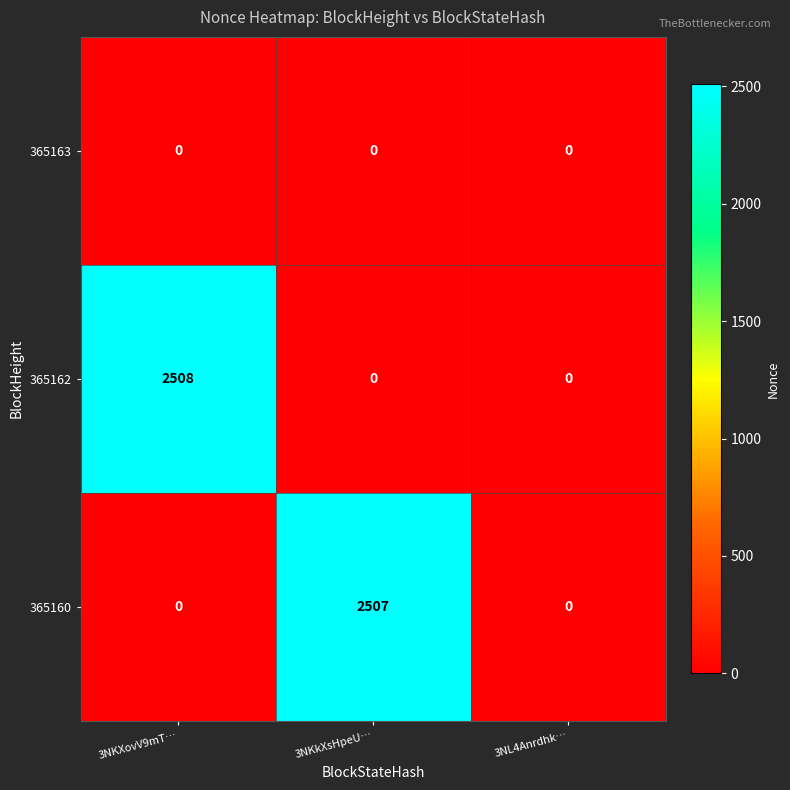

At which category is the sum across all series the highest?

3NKXovV9mT…